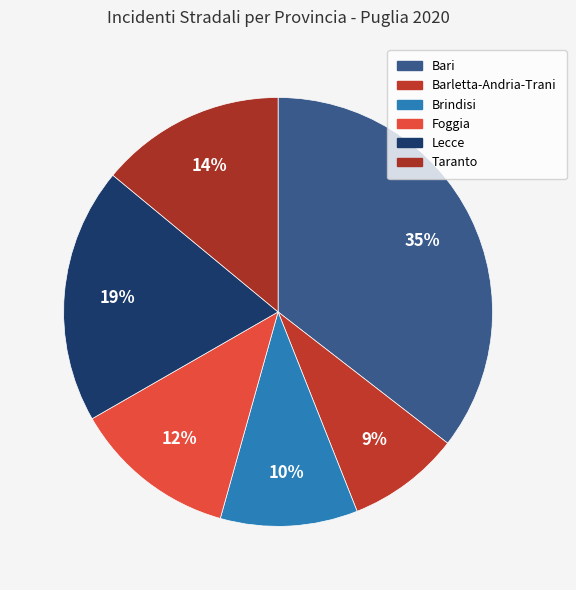

Which has a higher value, Barletta-Andria-Trani or Taranto?

Taranto